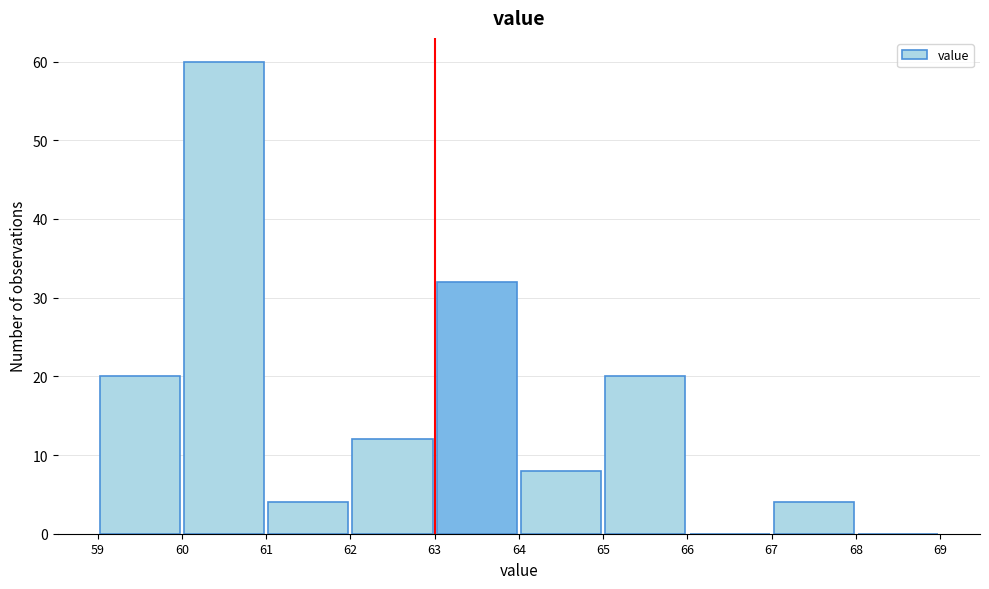

Over which range of the x-axis is the bar tallest?

60 to 61